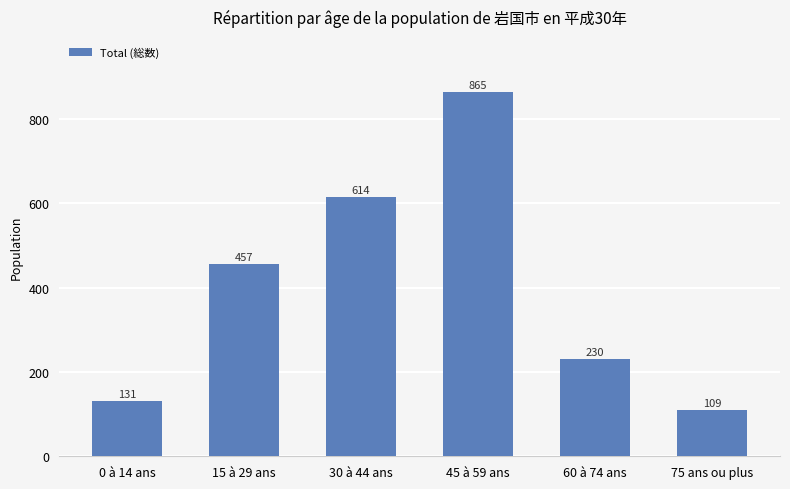

Reading left to right, list all the values displayed in this chart.

0 à 14 ans=131	15 à 29 ans=457	30 à 44 ans=614	45 à 59 ans=865	60 à 74 ans=230	75 ans ou plus=109